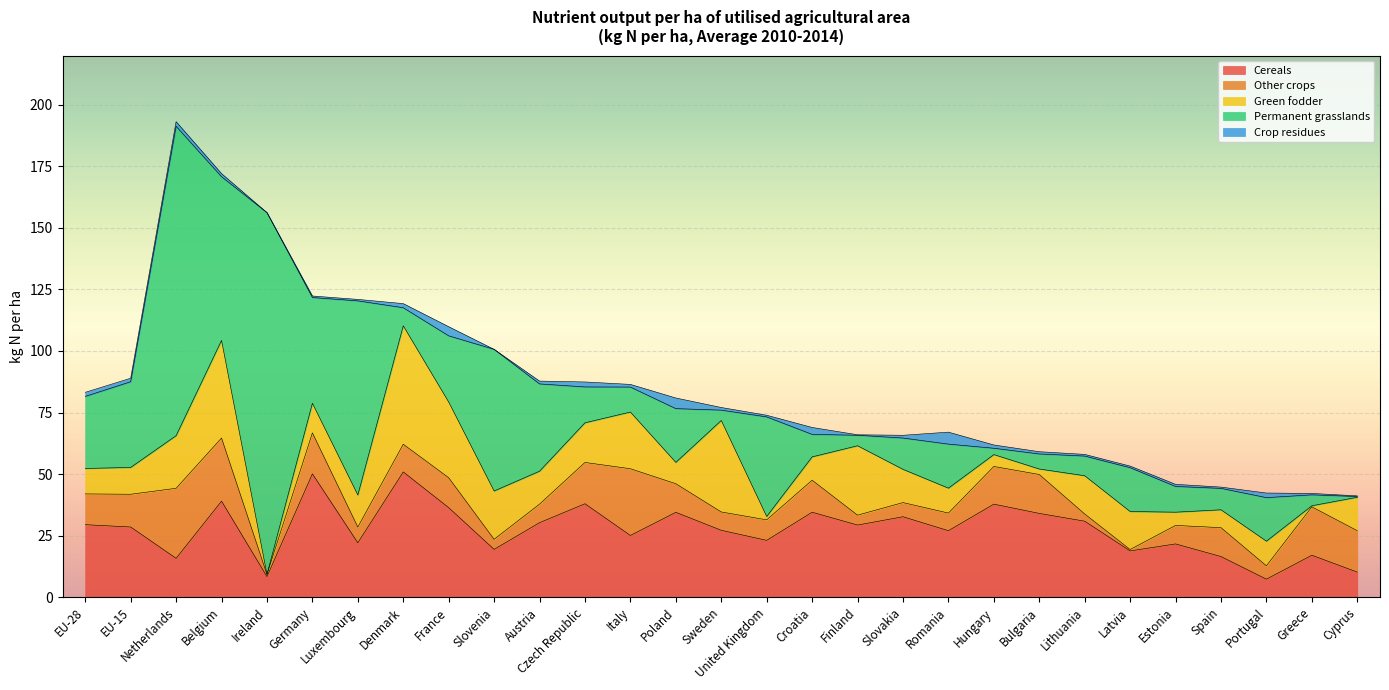

What are all the series names shown in the legend?

Cereals, Other crops, Green fodder, Permanent grasslands, Crop residues